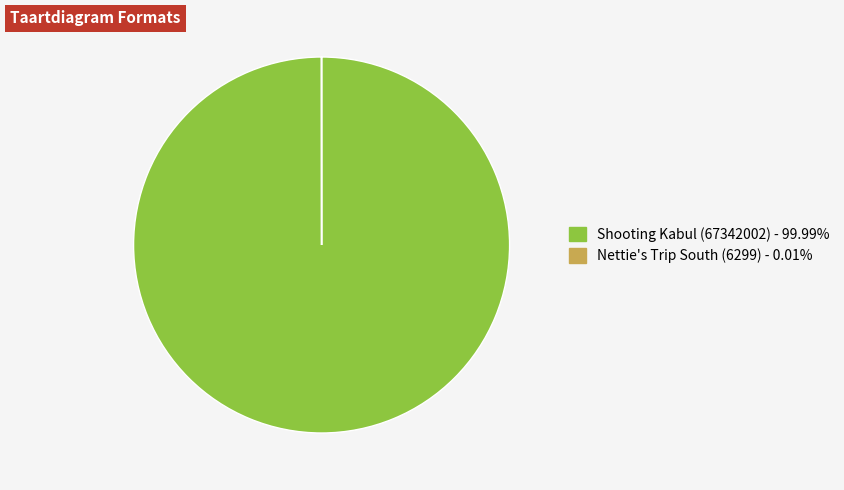

Which slice is the largest?

Shooting Kabul (67342002)